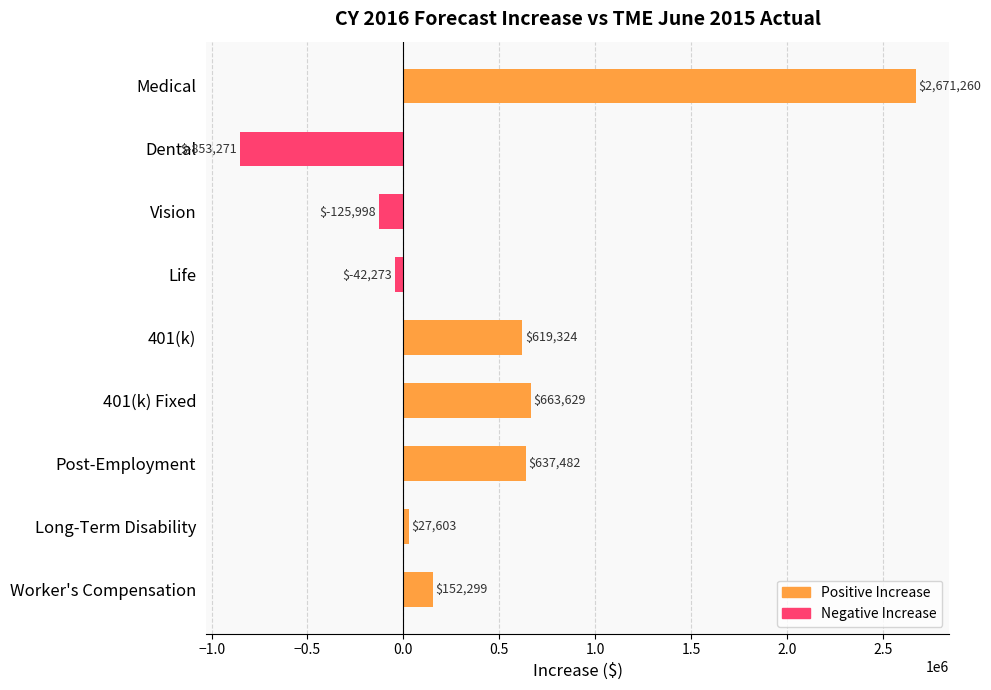

At which category does the chart reach its peak across all series?

Medical